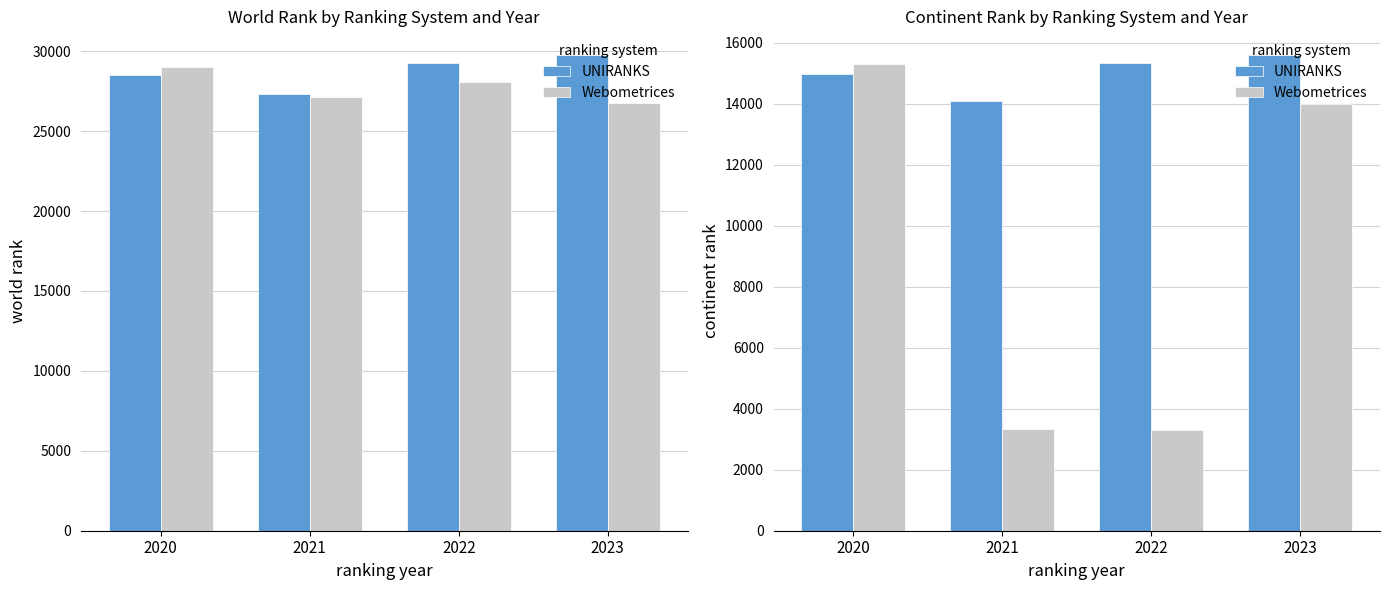

Count the number of data series in this chart.

2